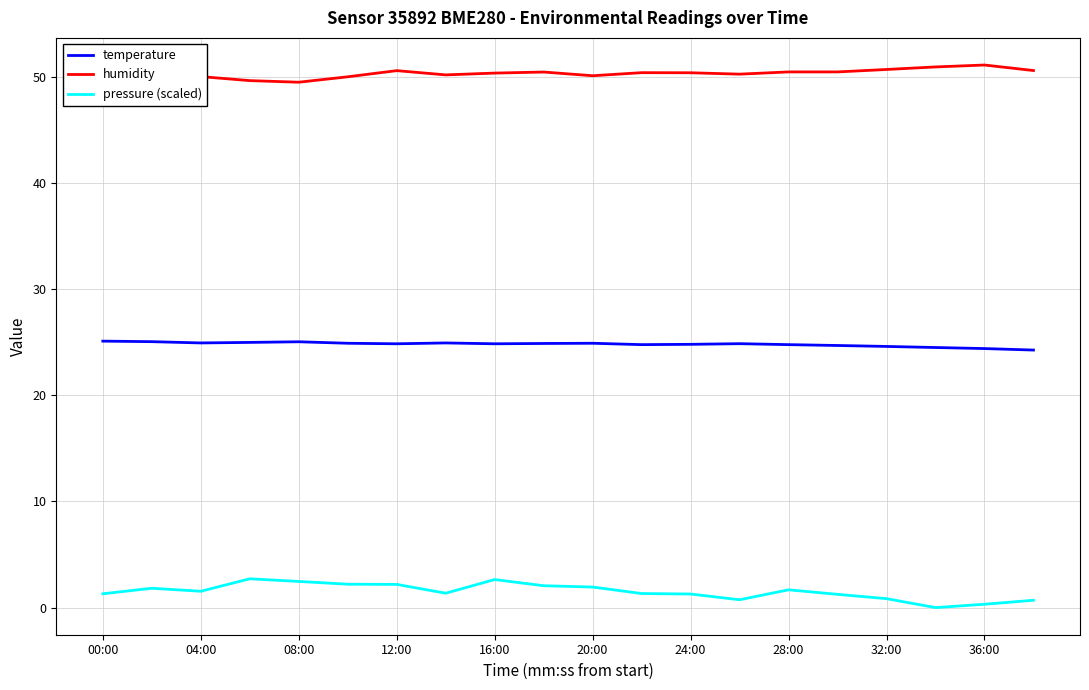

In humidity, how many points are higher than both neighbors (excluding endpoints)?

5